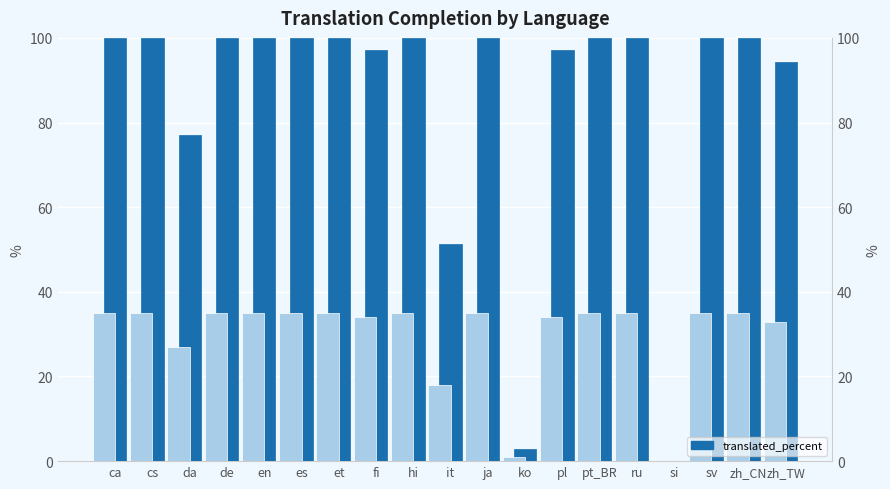

List the labels in order of value, largest first.

ca, cs, de, en, es, et, hi, ja, pt_BR, ru, sv, zh_CN, fi, pl, zh_TW, da, it, ko, si